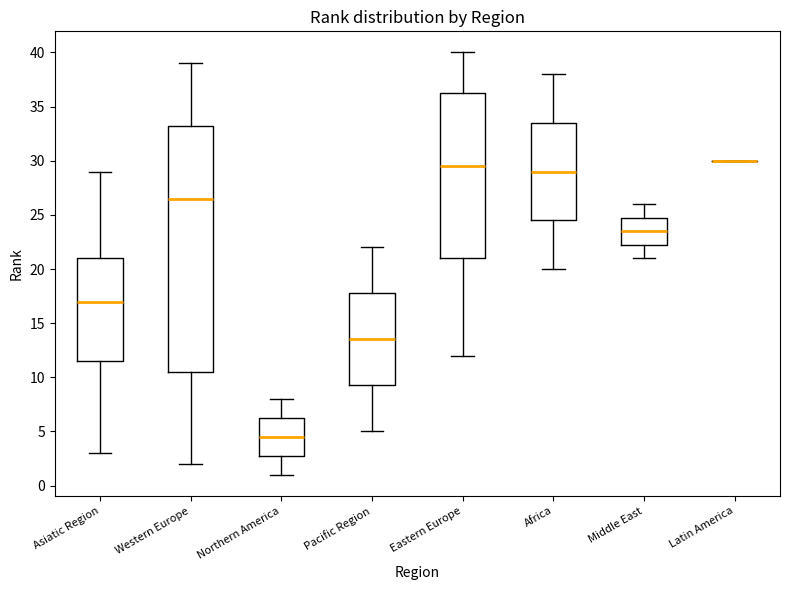

Comparing the boxes themselves (not the whiskers), which one is the tallest?

Western Europe